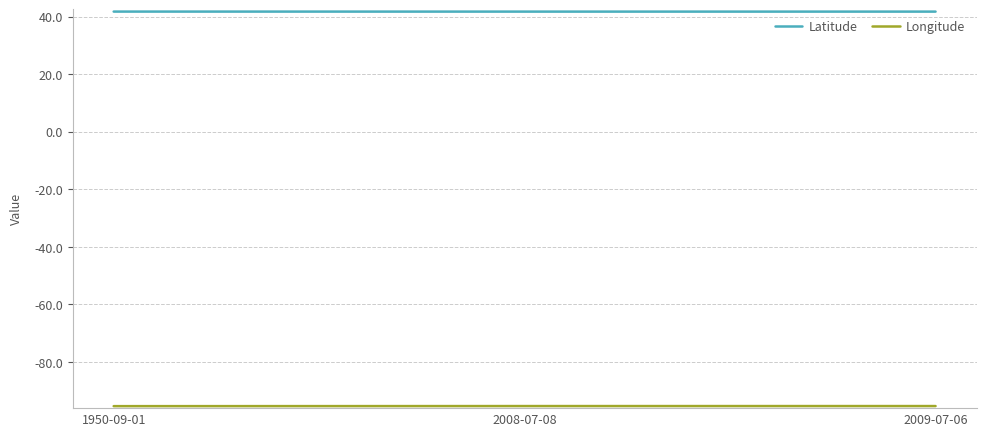

What is the approximate value of Latitude at 1950-09-01?

41.7